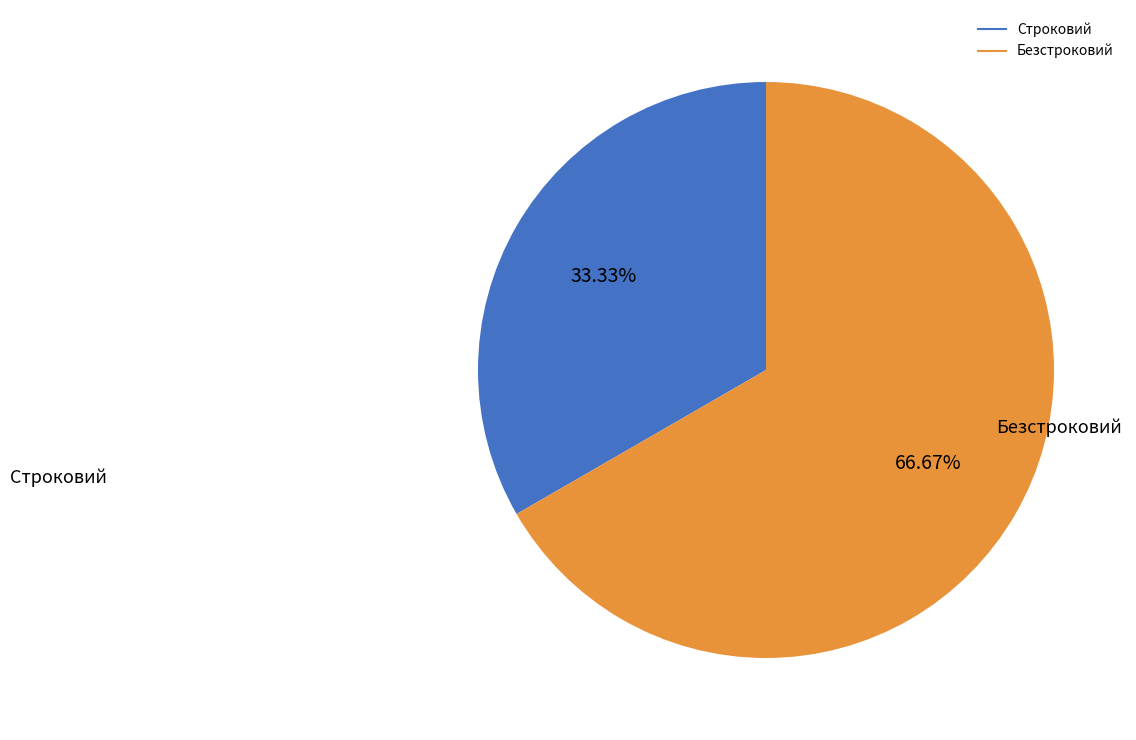

Which slice is the smallest?

Строковий